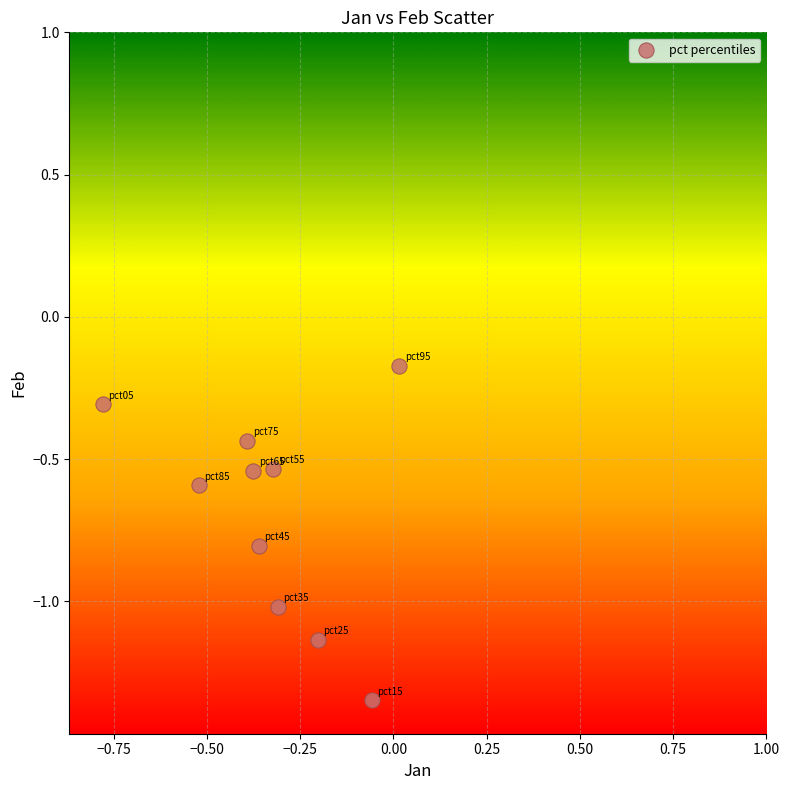

What is the range of X values (max minus min)?

0.8